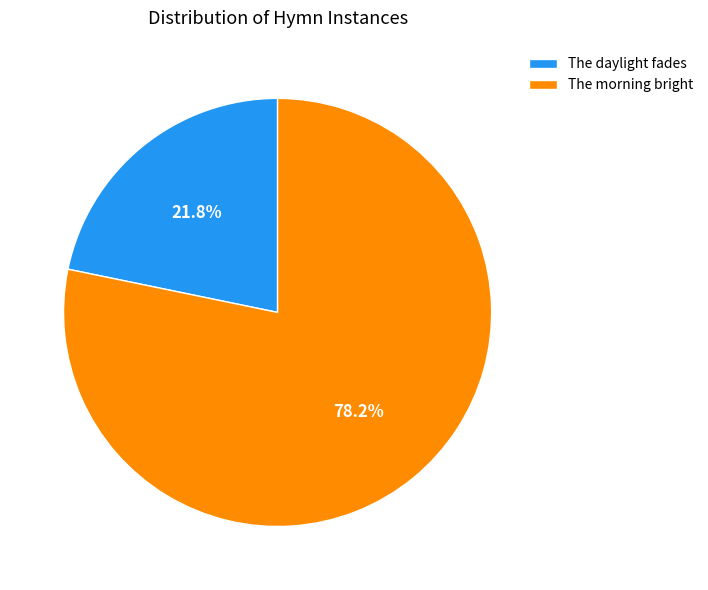

How many slices are in this pie chart?

2